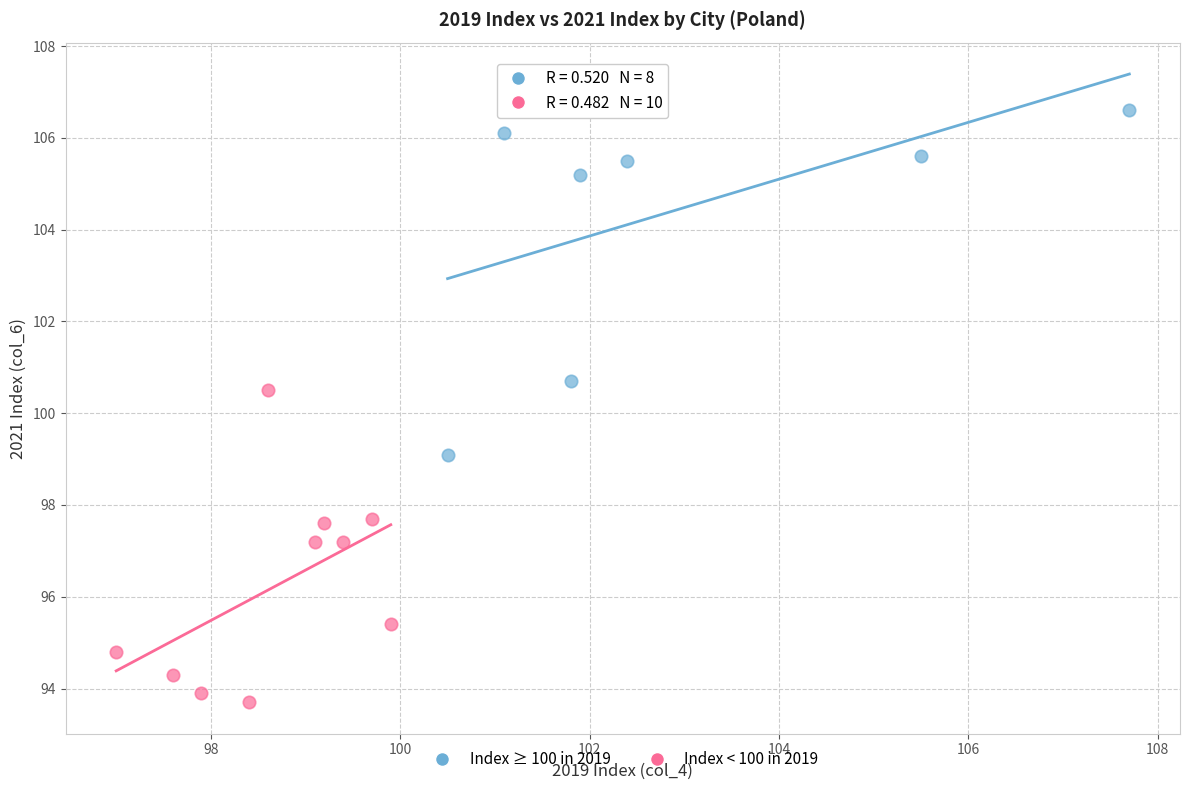

What are all the series names shown in the legend?

Index ≥ 100 in 2019, Index < 100 in 2019